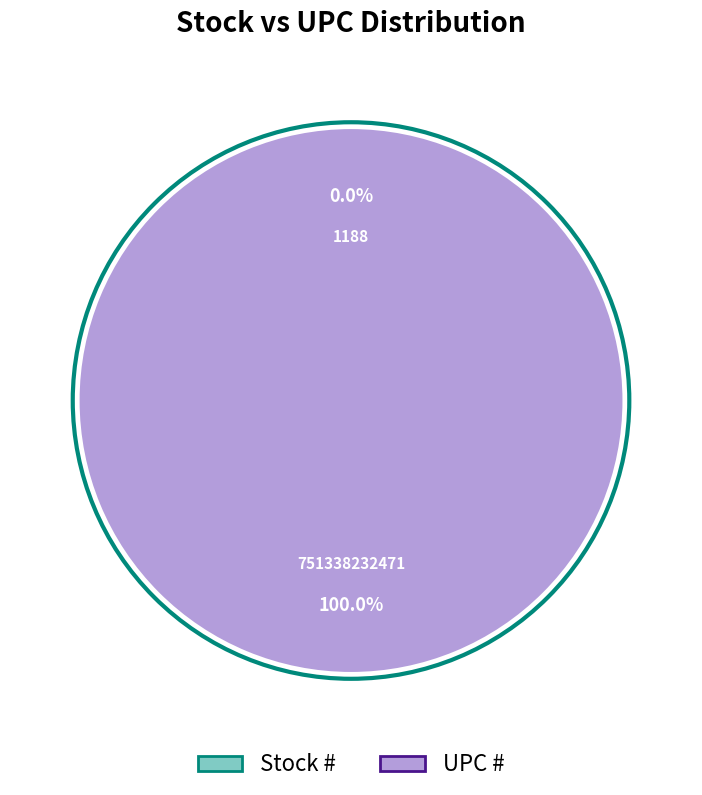

Which has a higher value, UPC # or Stock #?

UPC #